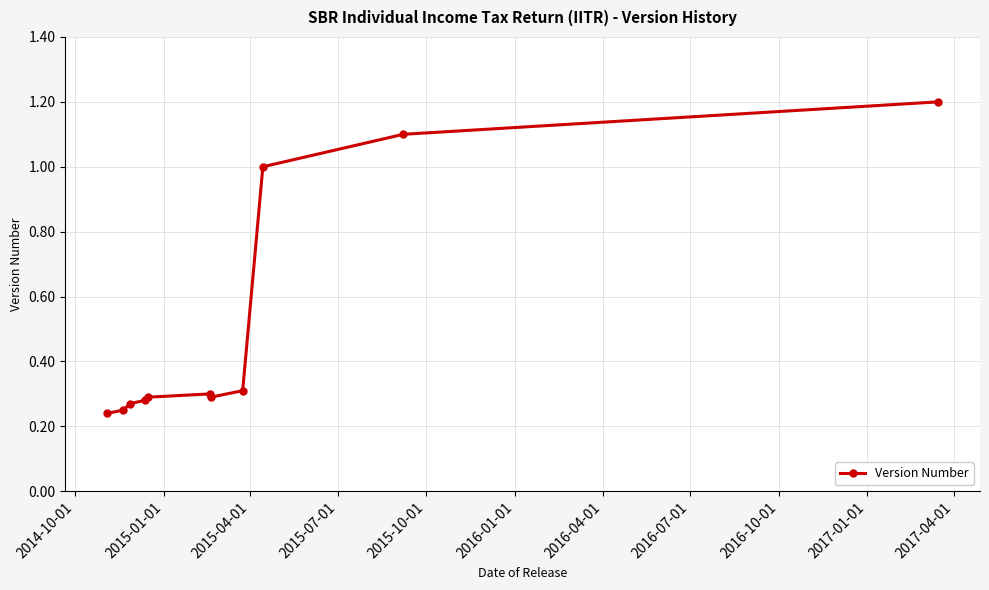

What is the maximum value shown in the chart?

1.2